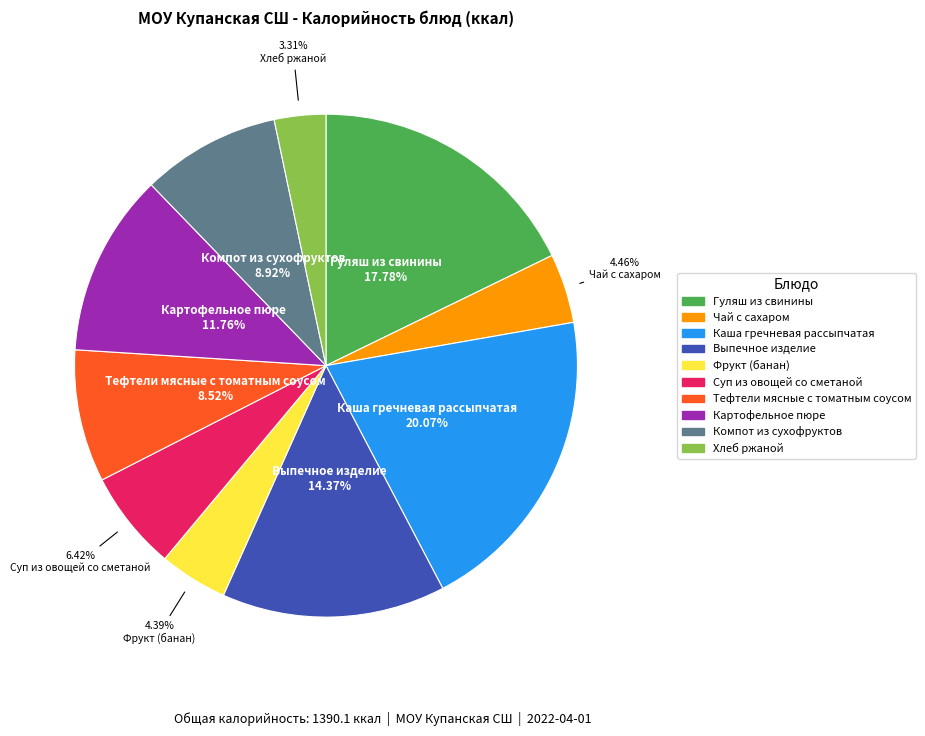

What percentage is NOT represented by Хлеб ржаной?

96.7%